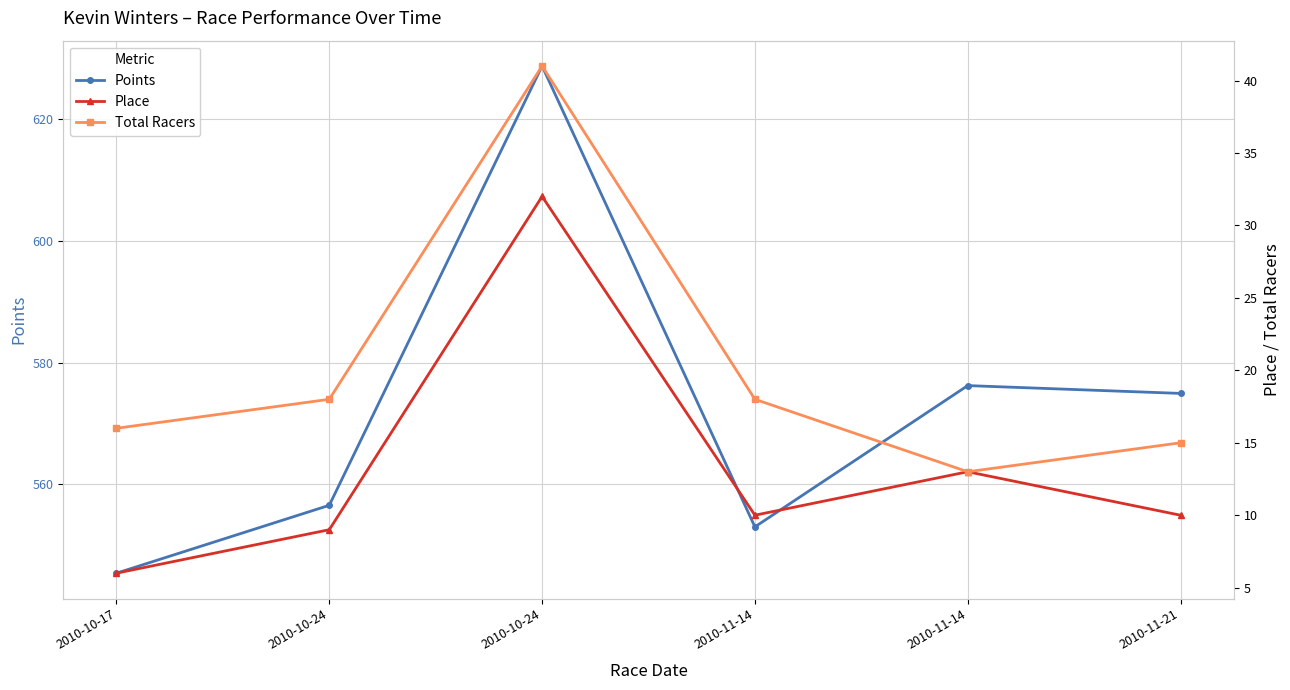

How many distinct data groups are displayed?

3